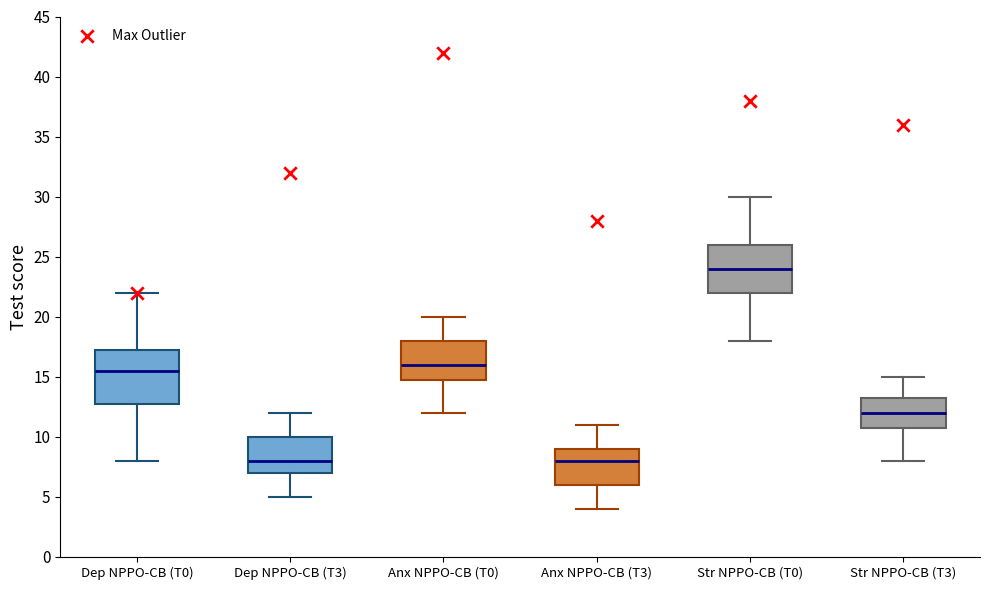

Where does the median line of the box for Str NPPO-CB (T0) sit on the y-axis? The values are not printed on the chart, so give them approximately, as read against the axis.

24.0